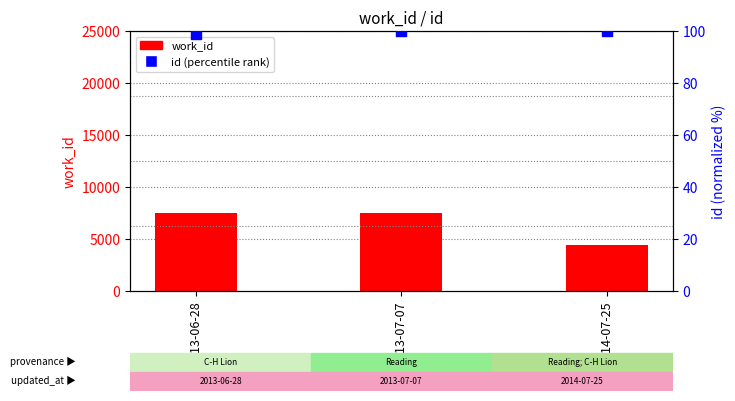

At which category is the sum across all series the highest?

2013-07-07